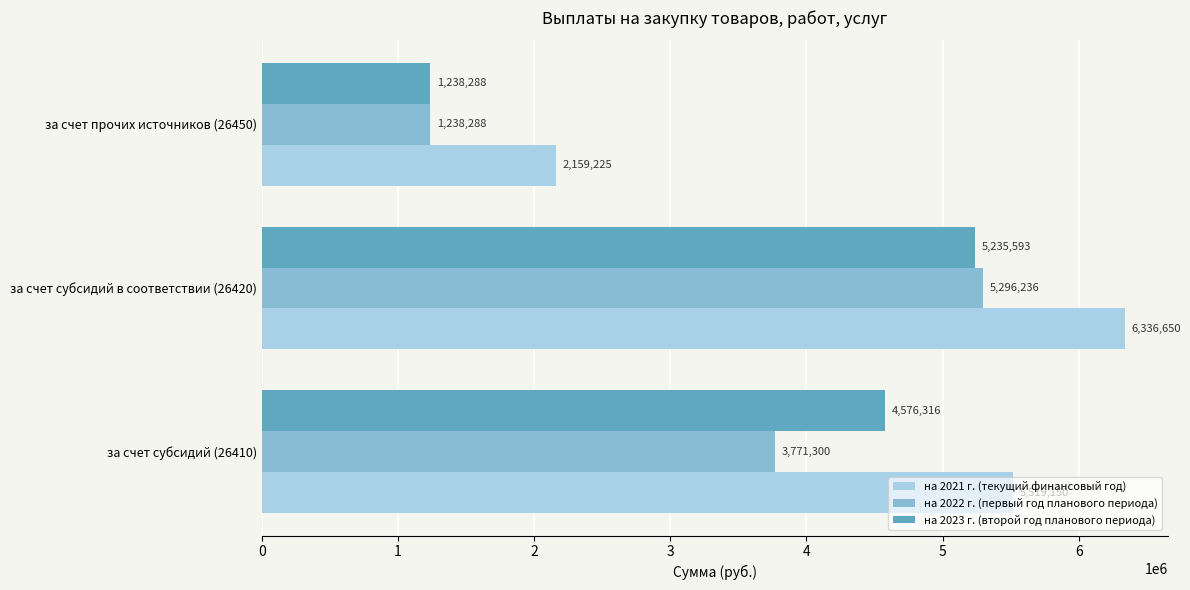

What is the difference between the maximum and minimum values in the на 2023 г. (второй год планового периода) series?

3997305.2